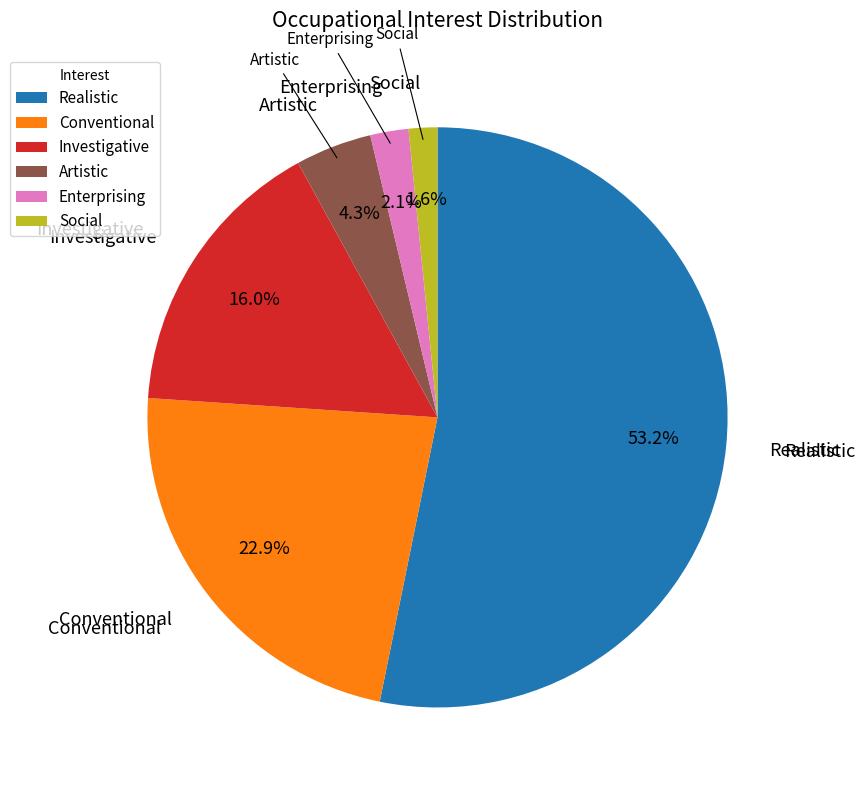

Rank the categories by value from lowest to highest.

Social, Enterprising, Artistic, Investigative, Conventional, Realistic